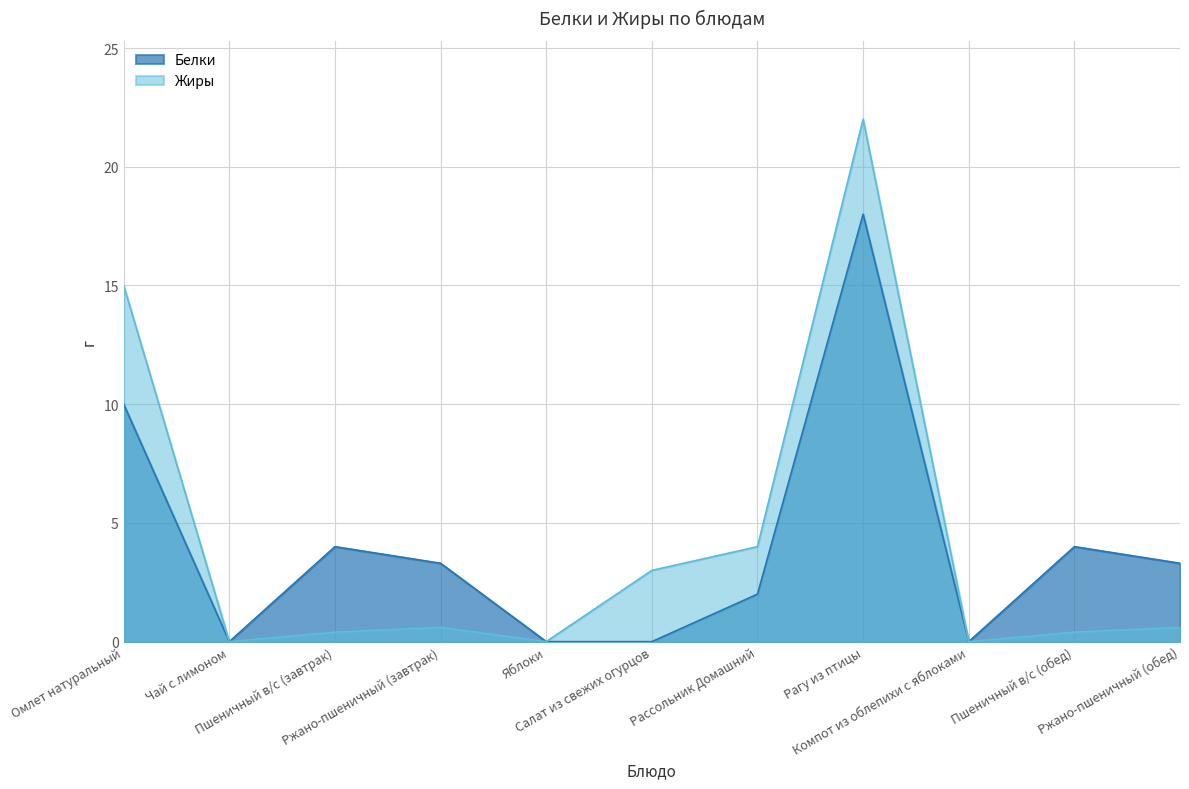

Reading left to right, transcribe all the data shown in this chart.

Белки: Омлет натуральный=10.0	Чай с лимоном=0.0	Пшеничный в/с (завтрак)=4.0	Ржано-пшеничный (завтрак)=3.3	Яблоки=0.0	Салат из свежих огурцов=0.0	Рассольник Домашний=2.0	Рагу из птицы=18.0	Компот из облепихи с яблоками=0.0	Пшеничный в/с (обед)=4.0	Ржано-пшеничный (обед)=3.3
Жиры: Омлет натуральный=15.0	Чай с лимоном=0.0	Пшеничный в/с (завтрак)=0.4	Ржано-пшеничный (завтрак)=0.6	Яблоки=0.0	Салат из свежих огурцов=3.0	Рассольник Домашний=4.0	Рагу из птицы=22.0	Компот из облепихи с яблоками=0.0	Пшеничный в/с (обед)=0.4	Ржано-пшеничный (обед)=0.6